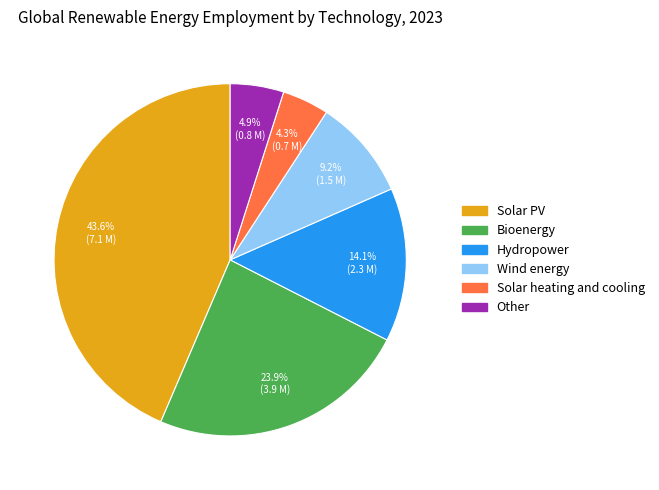

How many slices are in this pie chart?

6